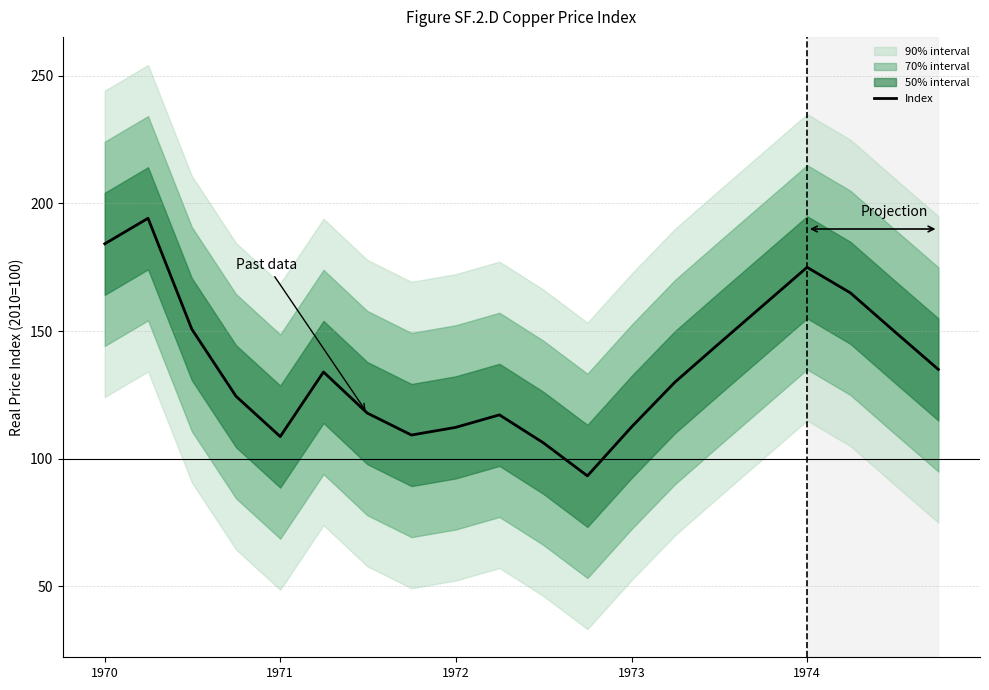

True or false: Index has a value of 112.3 at 1972.

True